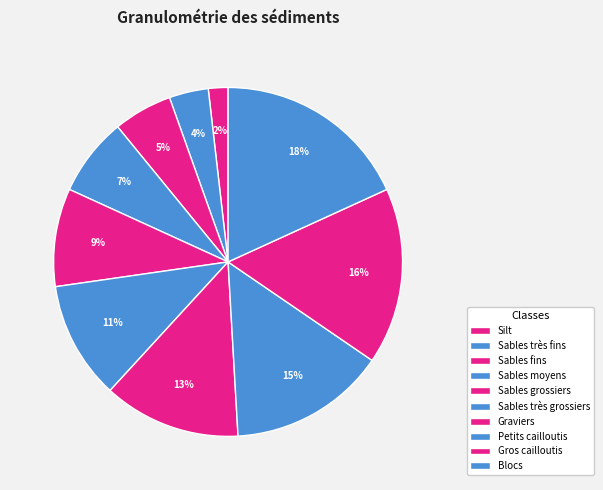

How many slices are in this pie chart?

10